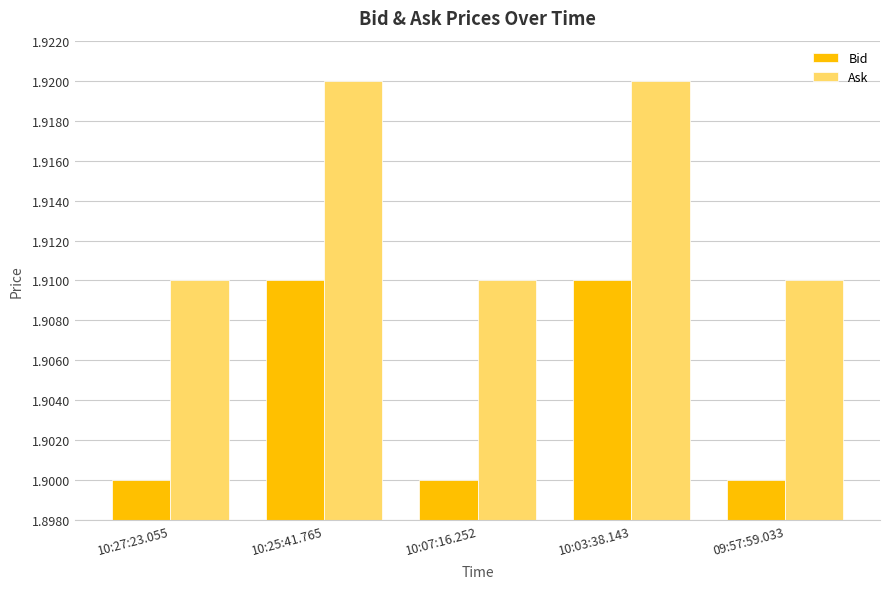

Rank the series at 10:07:16.252 from highest to lowest value.

Ask, Bid